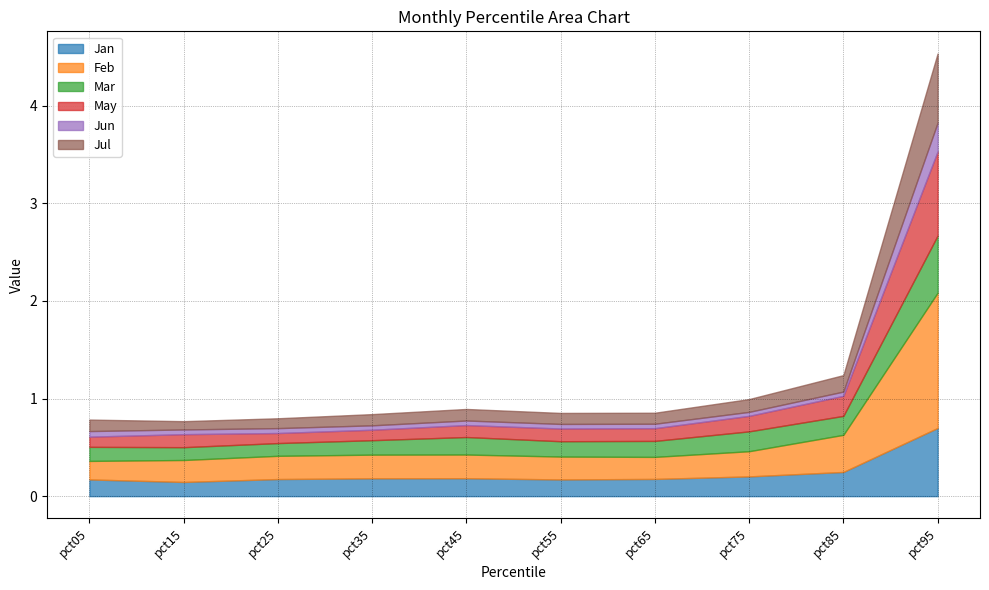

Which label corresponds to the smallest value in the chart?

pct75